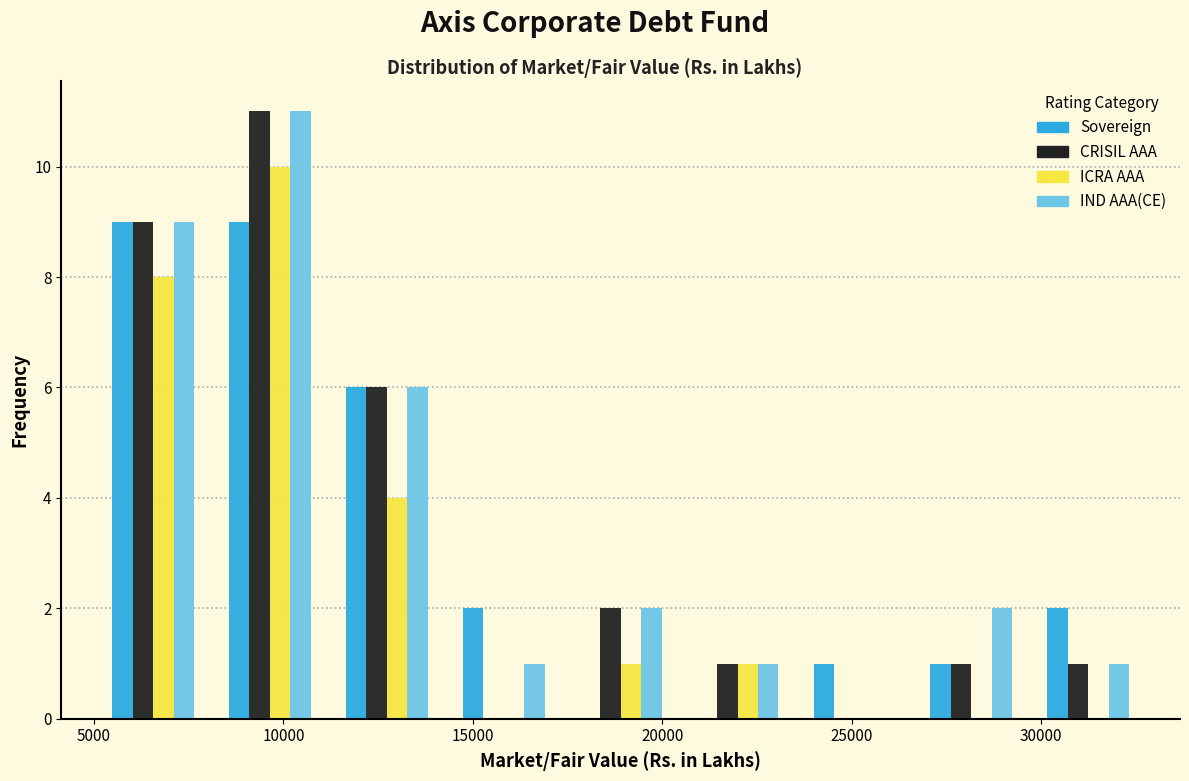

Reading left to right, list every range on the x-axis with the height of the bar of each series over it. Neither the bar edges nor the heights are printed on the chart, so give them approximately, as read against the axes.

5000 to 8000: Sovereign=9	CRISIL AAA=9	ICRA AAA=8	IND AAA(CE)=9
8000 to 11000: Sovereign=9	CRISIL AAA=11	ICRA AAA=10	IND AAA(CE)=11
11000 to 14500: Sovereign=6	CRISIL AAA=6	ICRA AAA=4	IND AAA(CE)=6
14500 to 17500: Sovereign=2	CRISIL AAA=0	ICRA AAA=0	IND AAA(CE)=1
17500 to 20500: Sovereign=0	CRISIL AAA=2	ICRA AAA=1	IND AAA(CE)=2
20500 to 23500: Sovereign=0	CRISIL AAA=1	ICRA AAA=1	IND AAA(CE)=1
23500 to 26500: Sovereign=1	CRISIL AAA=0	ICRA AAA=0	IND AAA(CE)=0
26500 to 29500: Sovereign=1	CRISIL AAA=1	ICRA AAA=0	IND AAA(CE)=2
29500 to 33000: Sovereign=2	CRISIL AAA=1	ICRA AAA=0	IND AAA(CE)=1